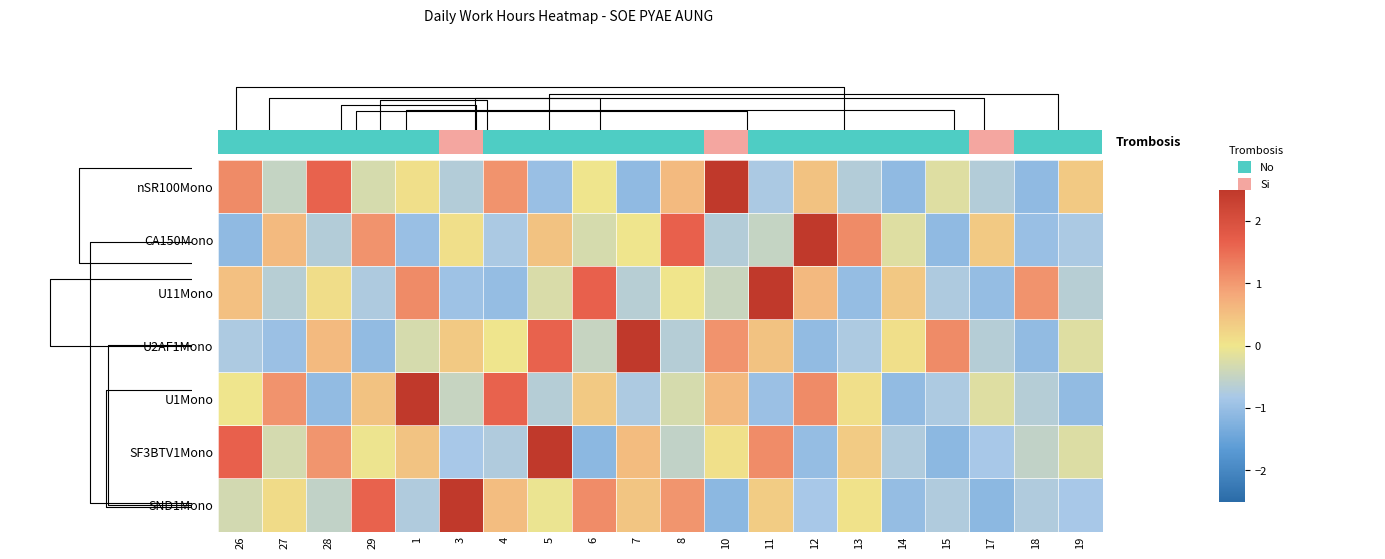

What is the greatest value displayed?

2.7